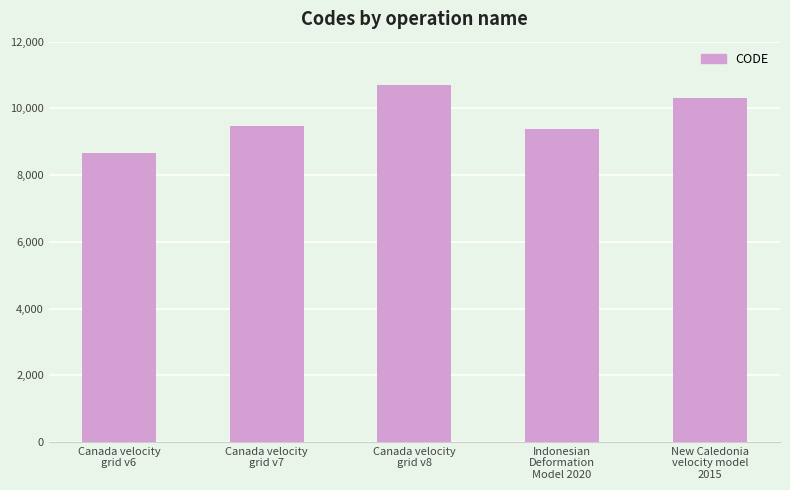

What is the greatest value displayed?

10707